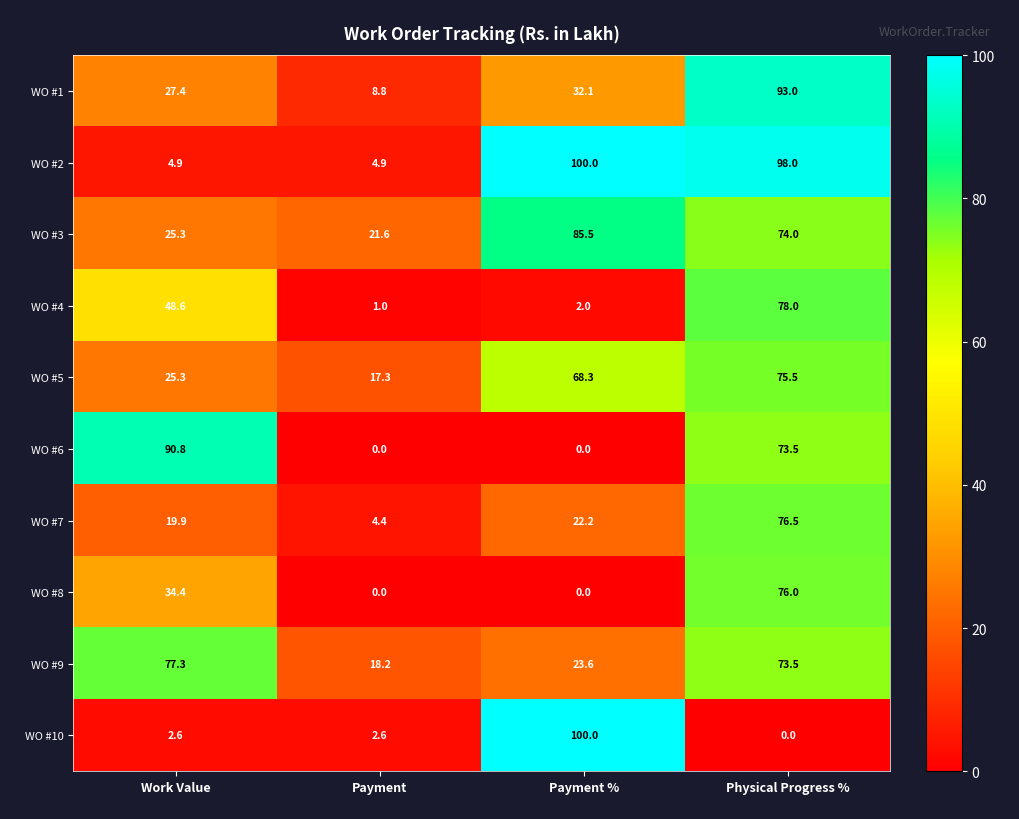

At which category is the sum across all series the highest?

Physical Progress %